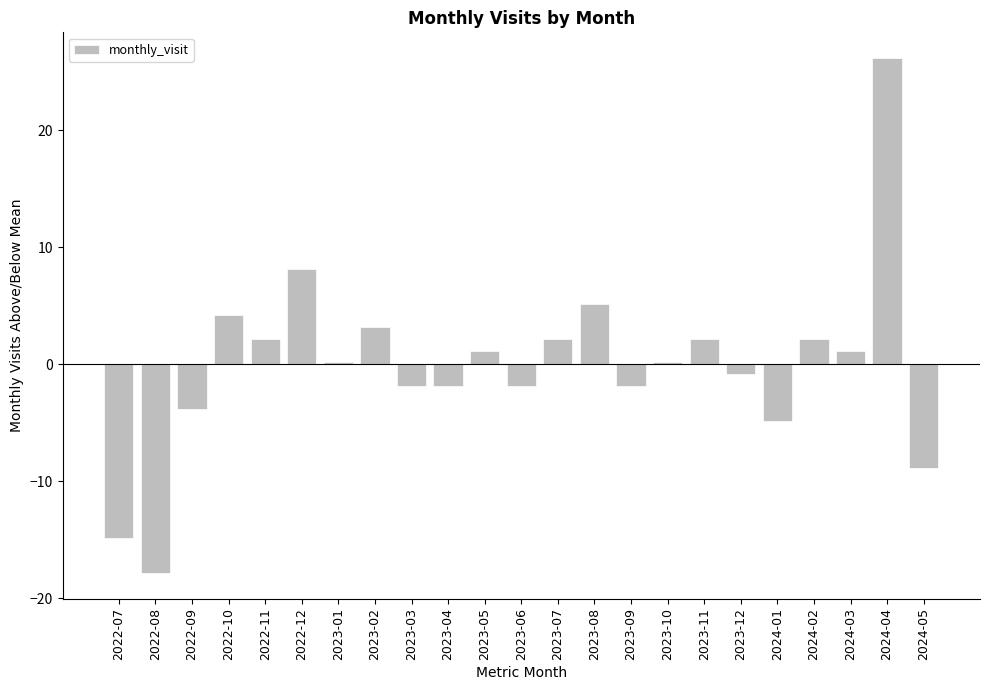

At which label is the value closest to 4?

2022-10